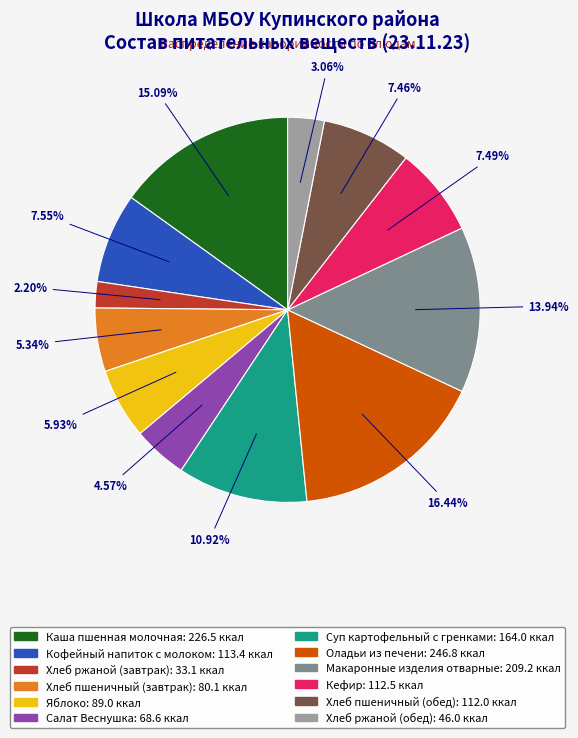

Count the number of slices in the pie.

12